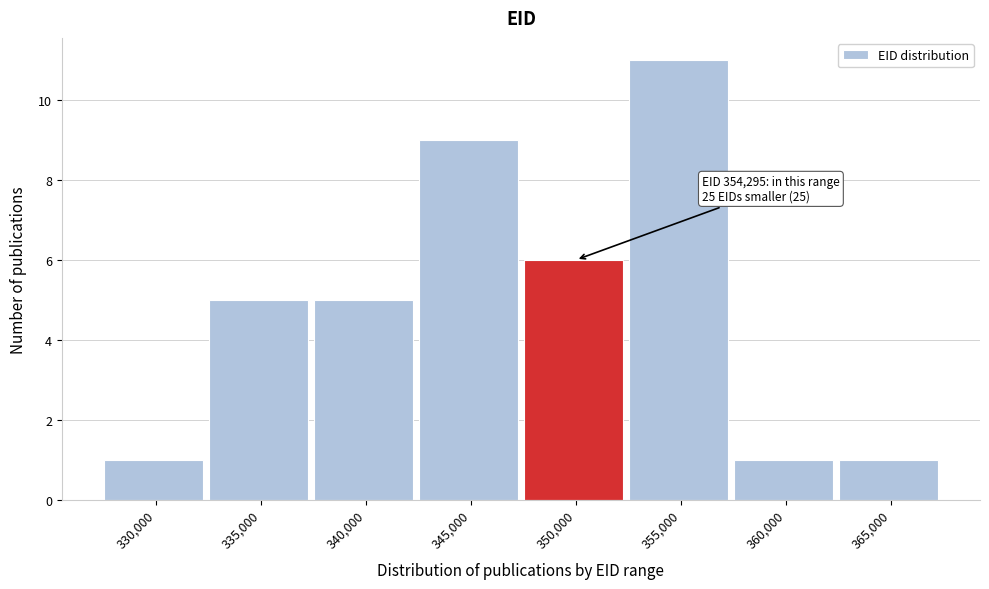

Reading left to right, extract all data points from this chart.

1	5	5	9	6	11	1	1